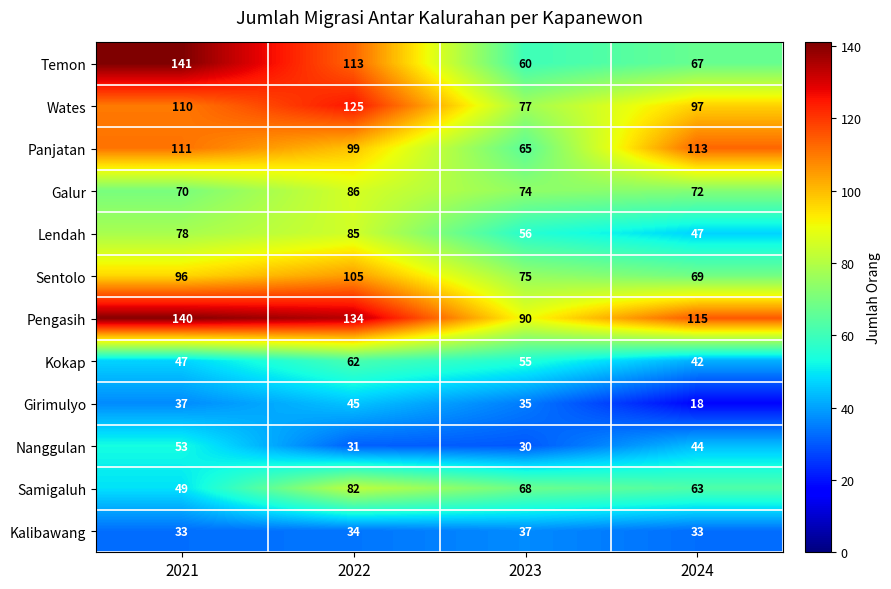

What is the sum of all Galur values?

302